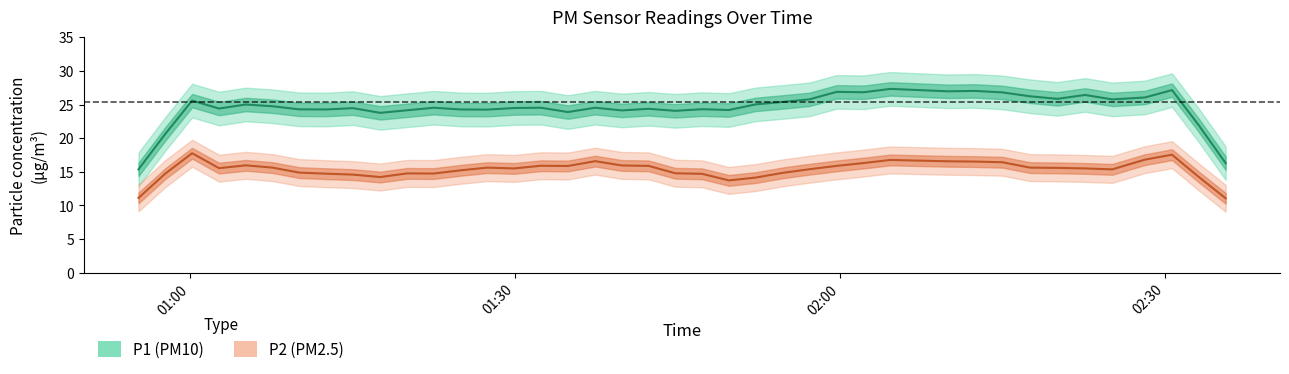

Where is P2 nearest to the value 18?

3